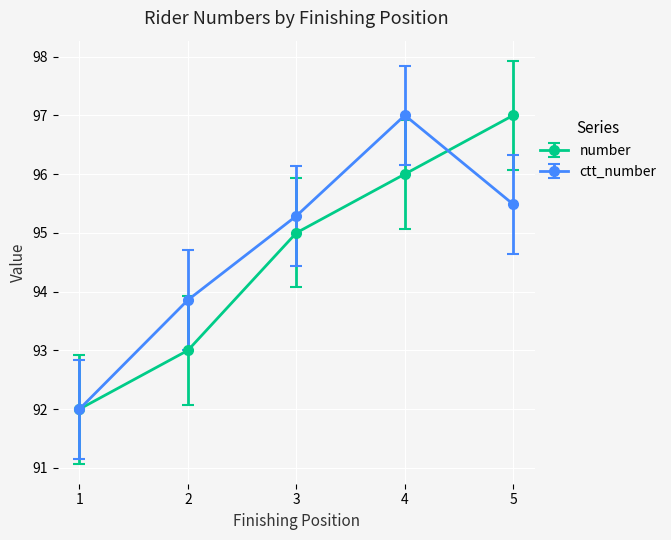

How many values in the ctt_number series are below 95?

2